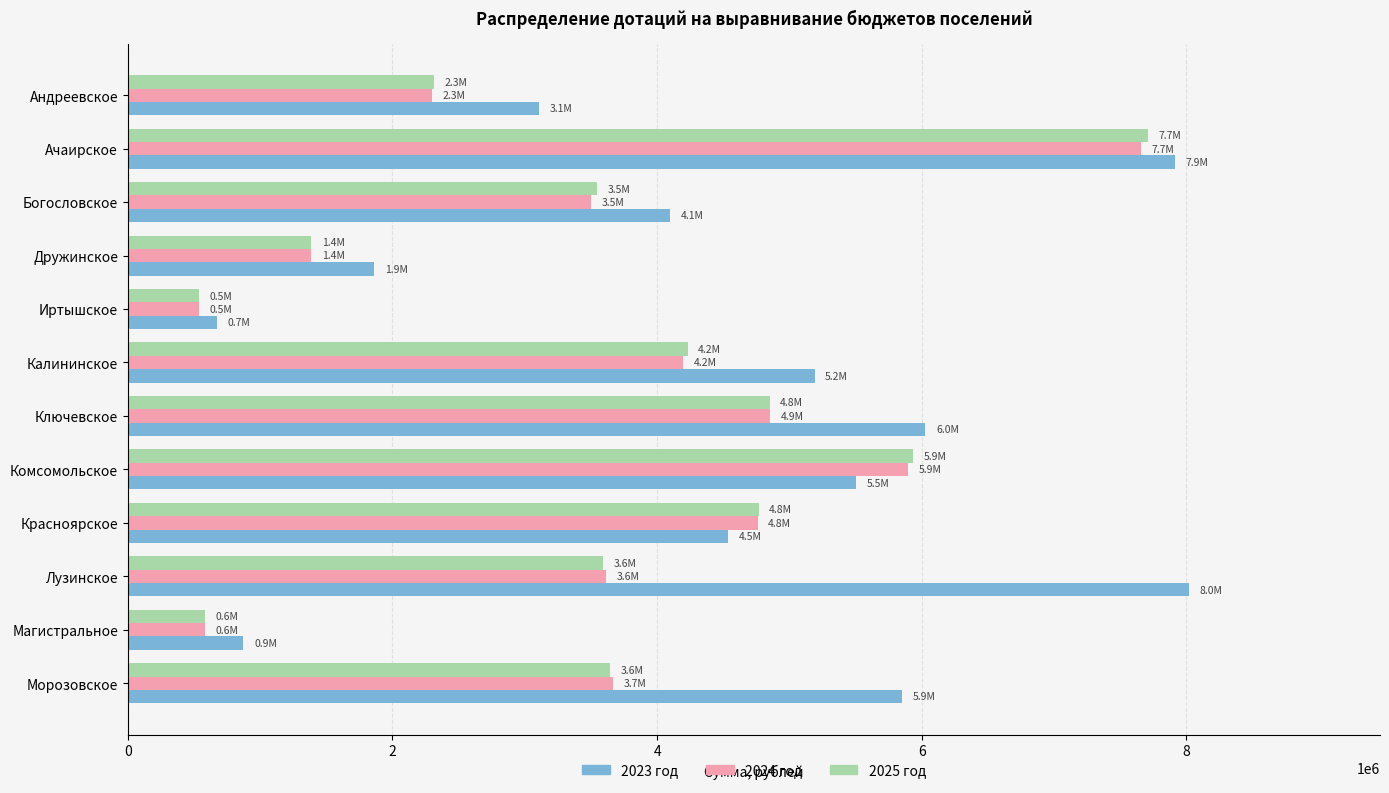

What is the difference between the second highest and second lowest values in the 2023 год series?

7040243.7